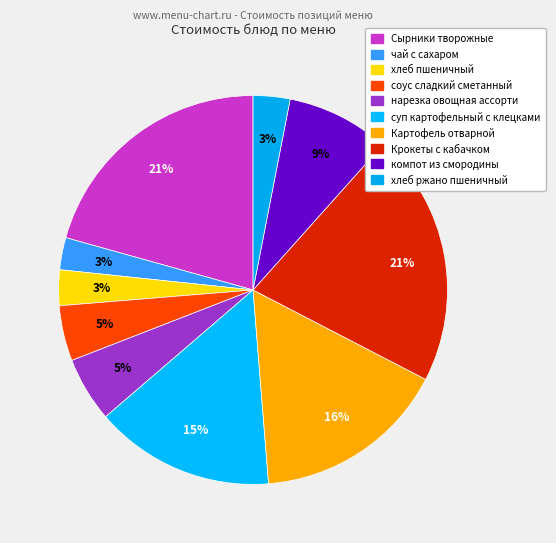

Between Сырники творожные and хлеб пшеничный, which is larger?

Сырники творожные